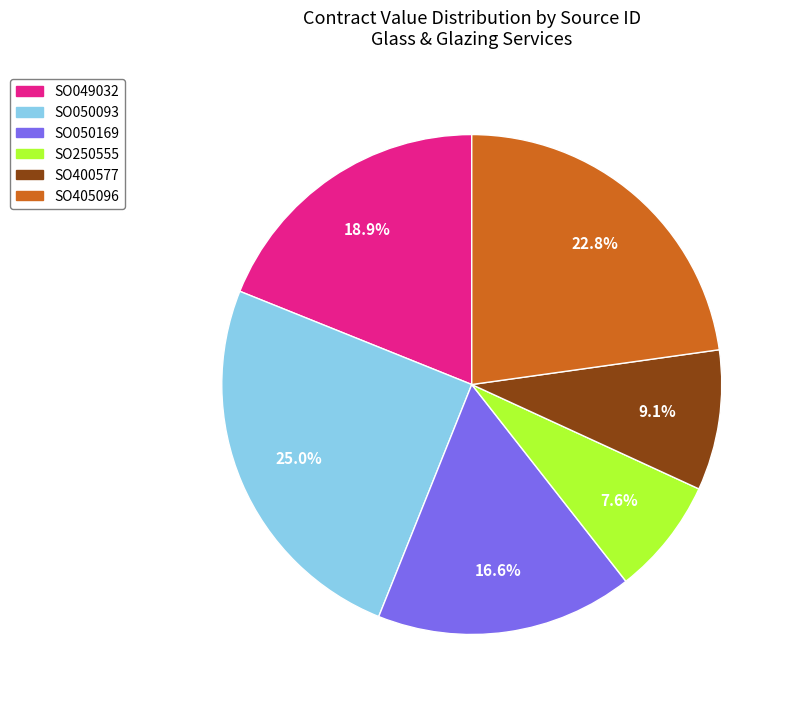

The SO400577 slice represents 14% of the pie. True or false?

False